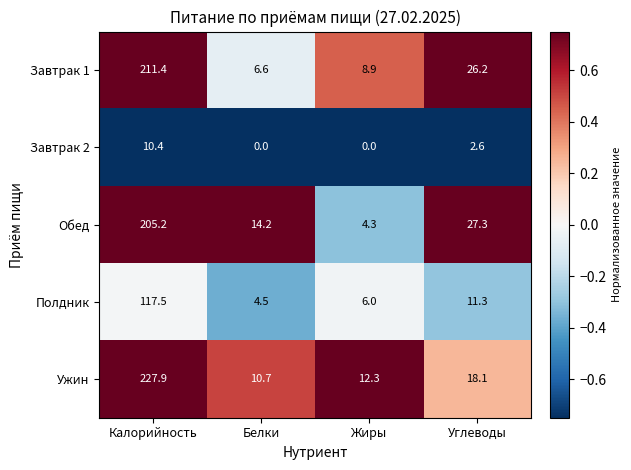

Reading left to right, extract all data points from this chart.

Завтрак 1: 211.4	6.6	8.9	26.2
Завтрак 2: 10.4	0.0	0.0	2.6
Обед: 205.2	14.2	4.3	27.3
Полдник: 117.5	4.5	6.0	11.3
Ужин: 227.9	10.7	12.3	18.1